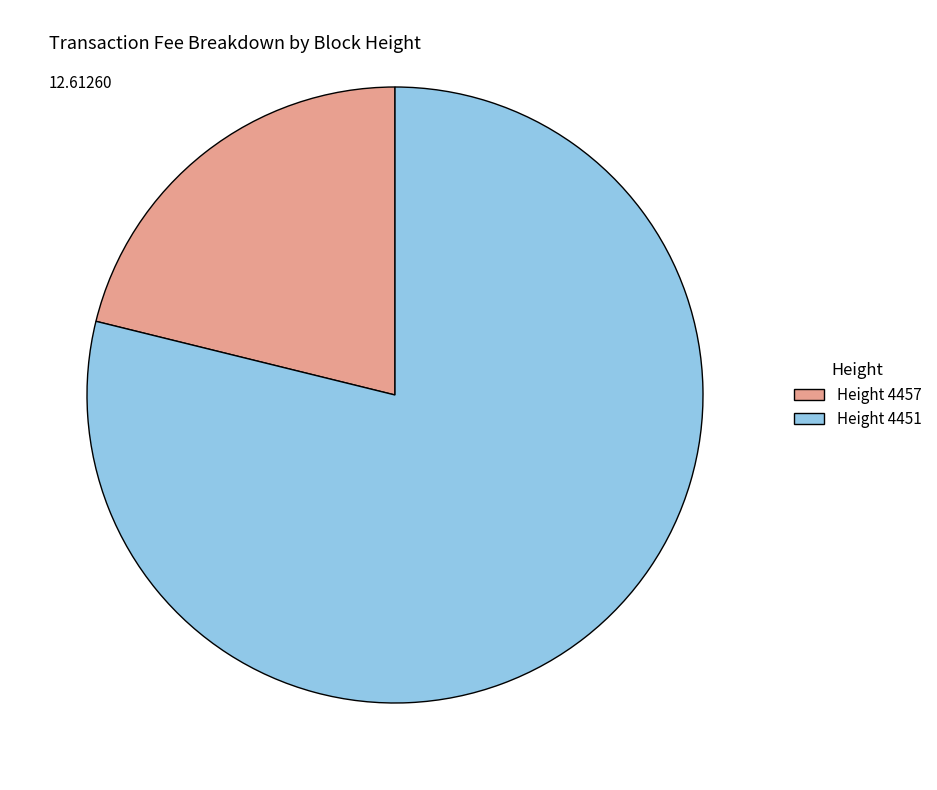

Is the sum of Height 4451 and Height 4457 greater than half?

Yes